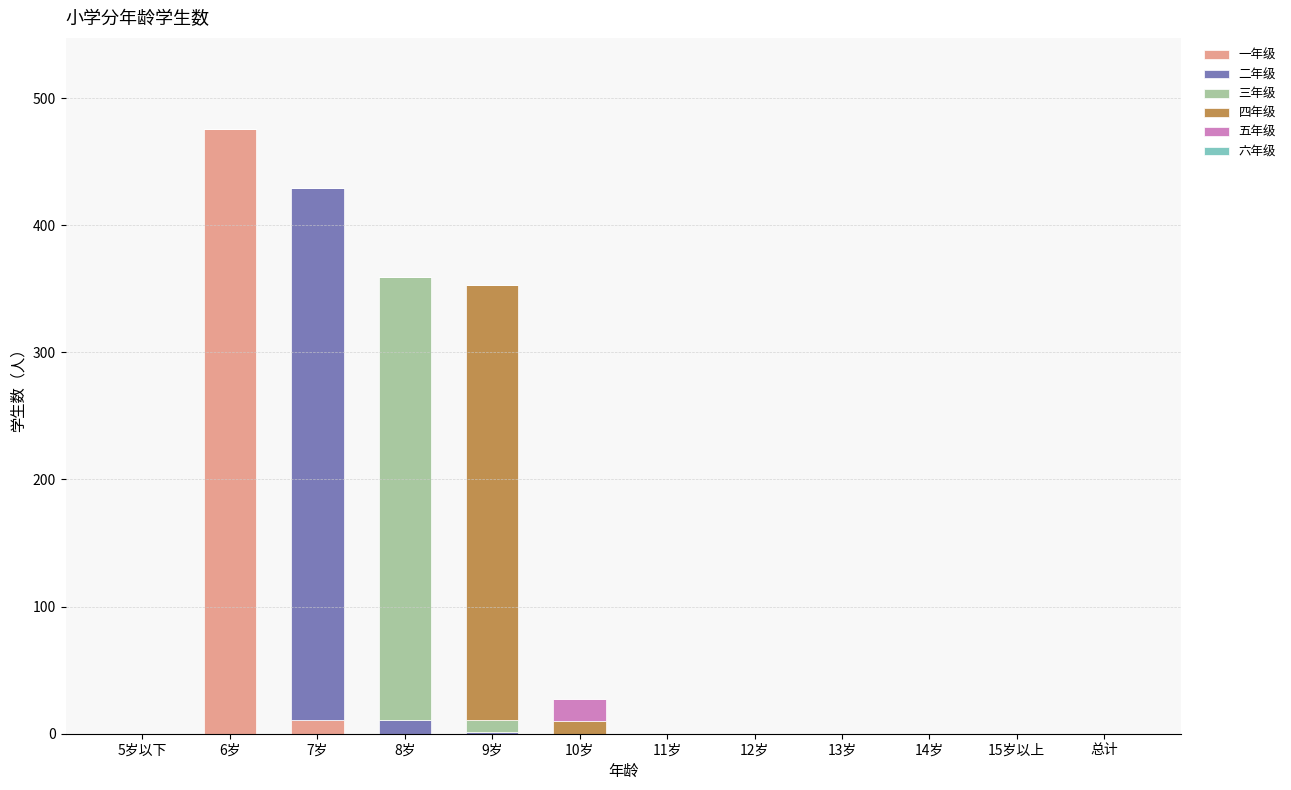

What is the approximate value of 一年级 at 6岁?

476